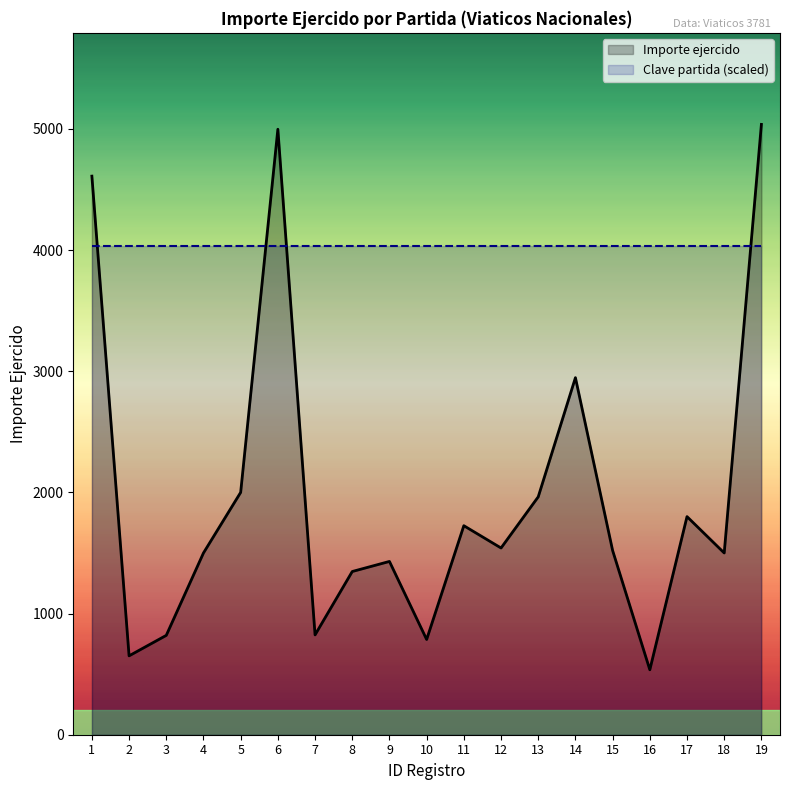

What is the average value of the Importe ejercido series?

1975.5